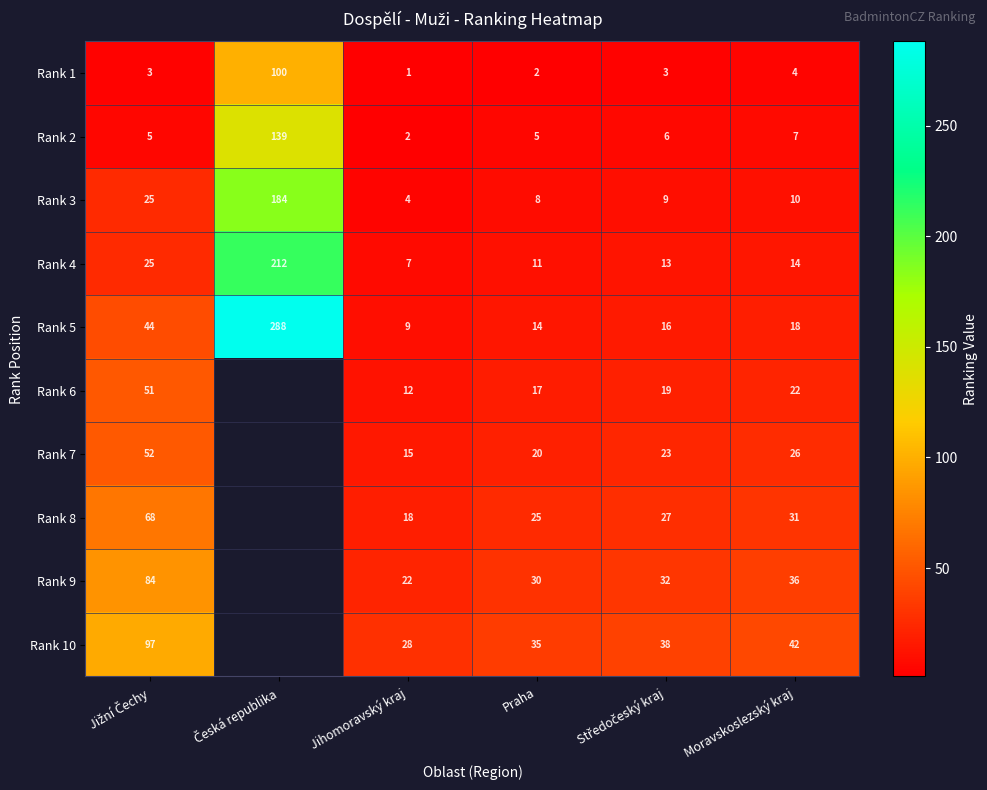

Is the value of Rank 9 at Jihomoravský kraj greater than the value of Rank 10 at Moravskoslezský kraj?

No